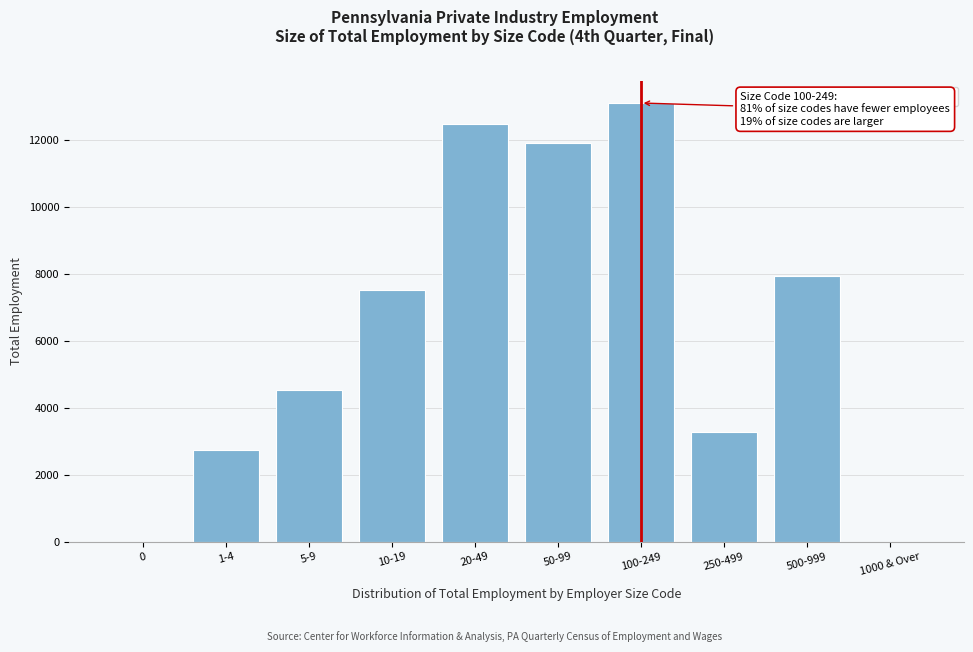

Reading left to right, extract all data points from this chart.

0=0	1-4=2734	5-9=4519	10-19=7522	20-49=12486	50-99=11910	100-249=13110	250-499=3262	500-999=7931	1000 & Over=0